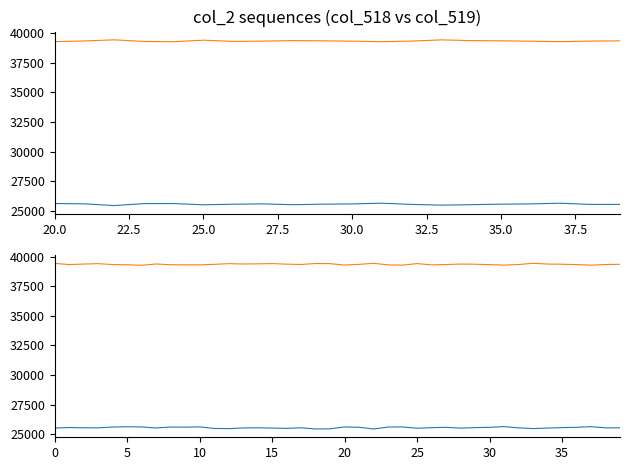

Which series has the largest range (max minus min)?

col_518